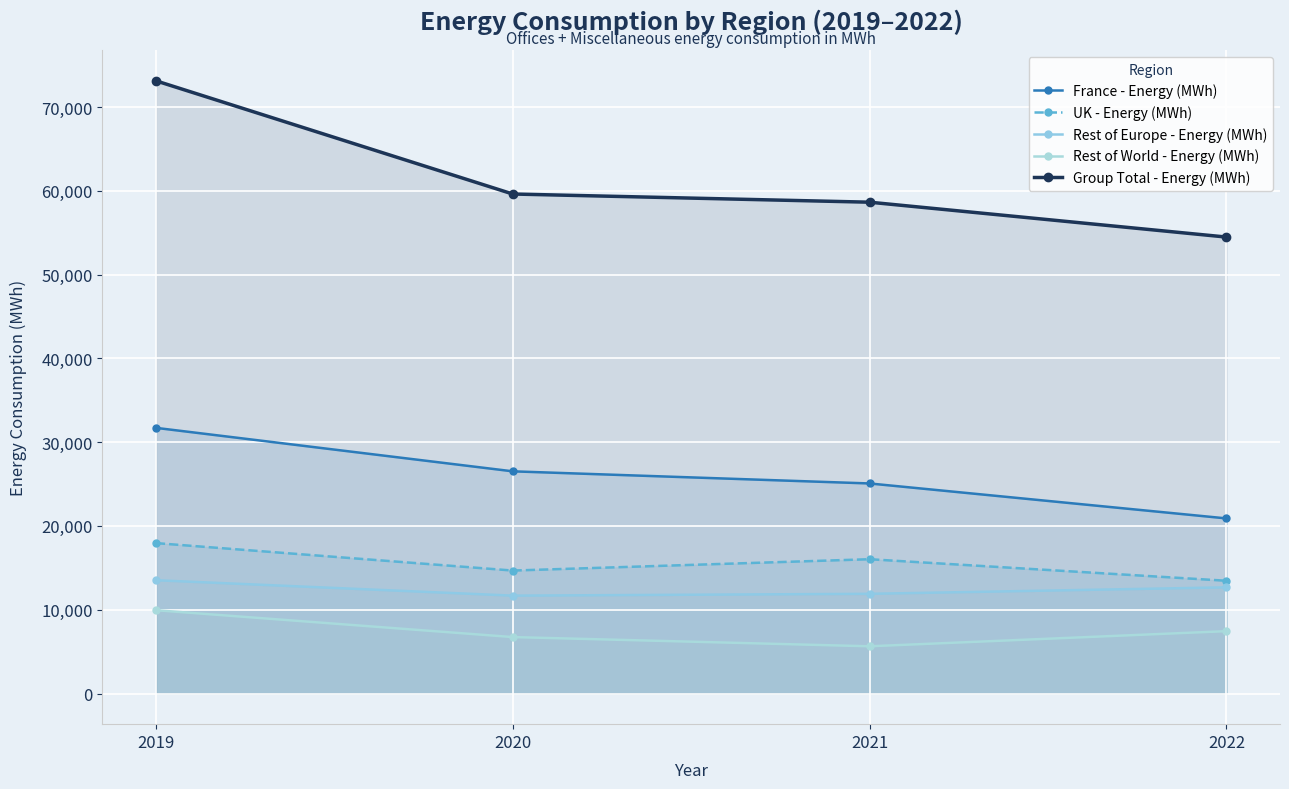

Where does the Rest of Europe - Energy (MWh) series first go above 12673?

2019